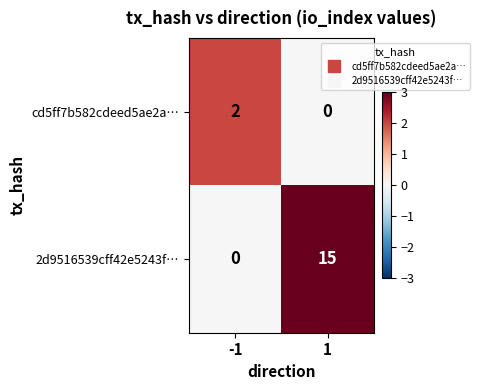

What is the difference between the maximum and minimum values in the 2d9516539cff42e5243f… series?

15